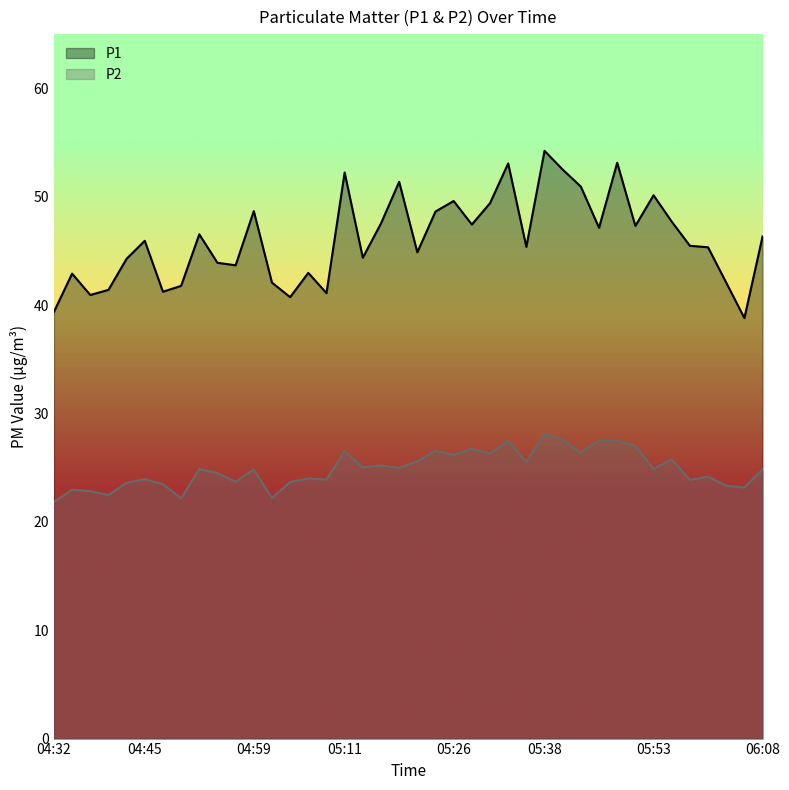

Where is the first local minimum for P1?

04:37